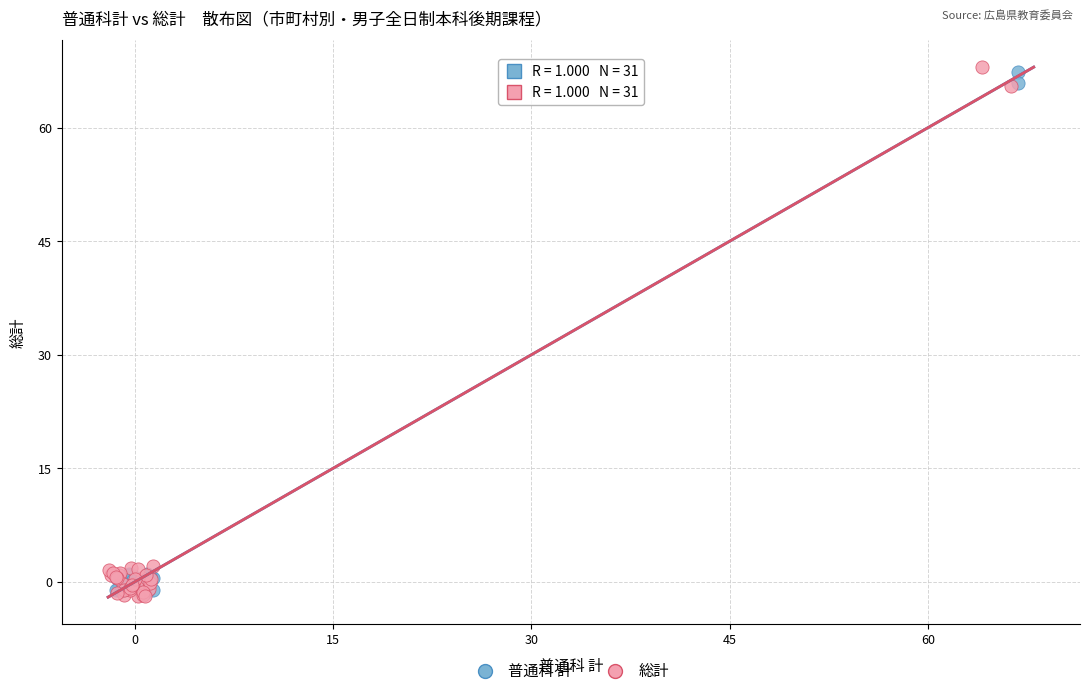

Which series has the widest spread of Y values?

総計